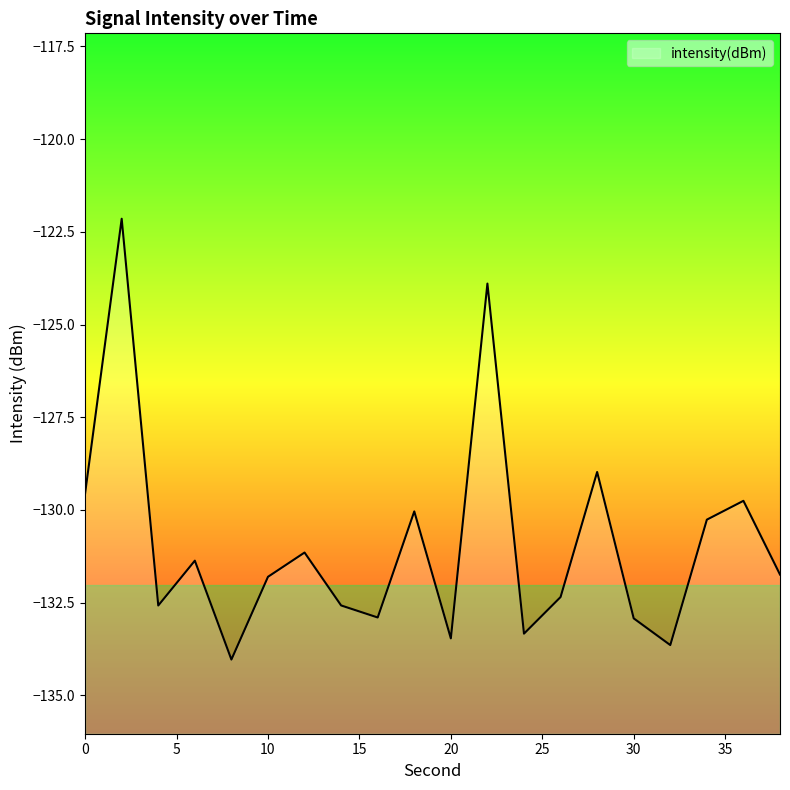

Where is the data nearest to the value -128?

28